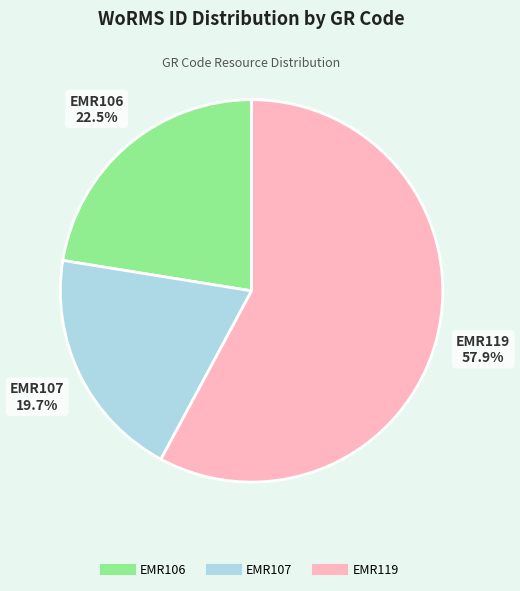

Rank the categories by value from highest to lowest.

EMR119, EMR106, EMR107